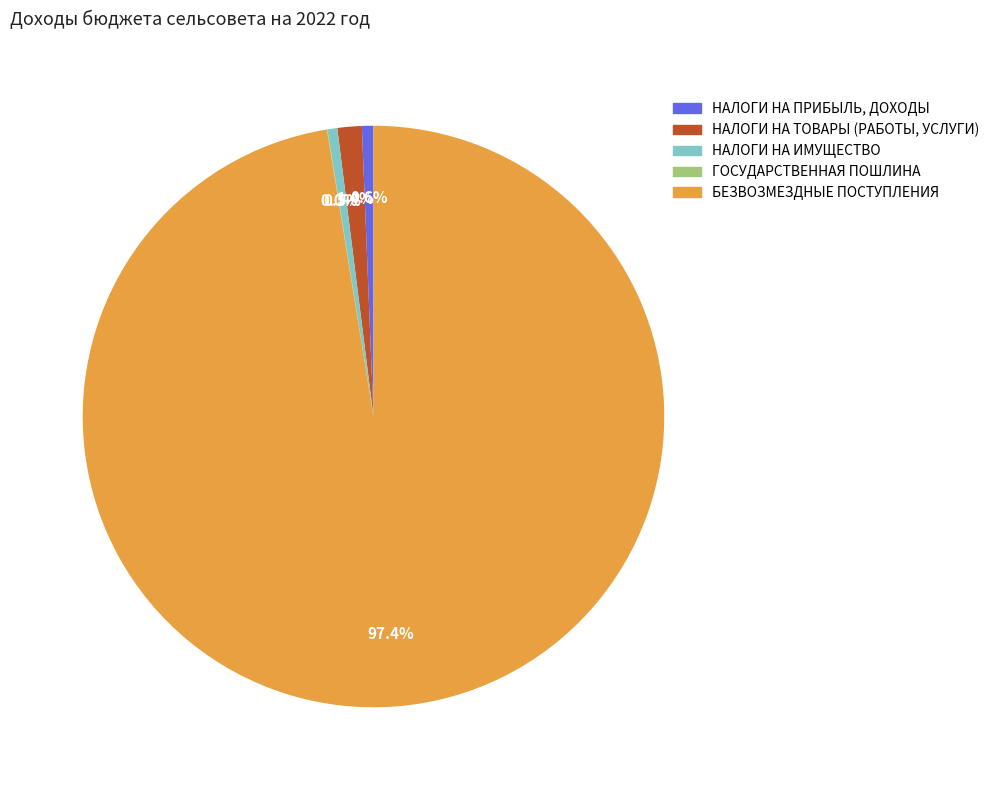

Which slice represents more than half of the pie?

БЕЗВОЗМЕЗДНЫЕ ПОСТУПЛЕНИЯ